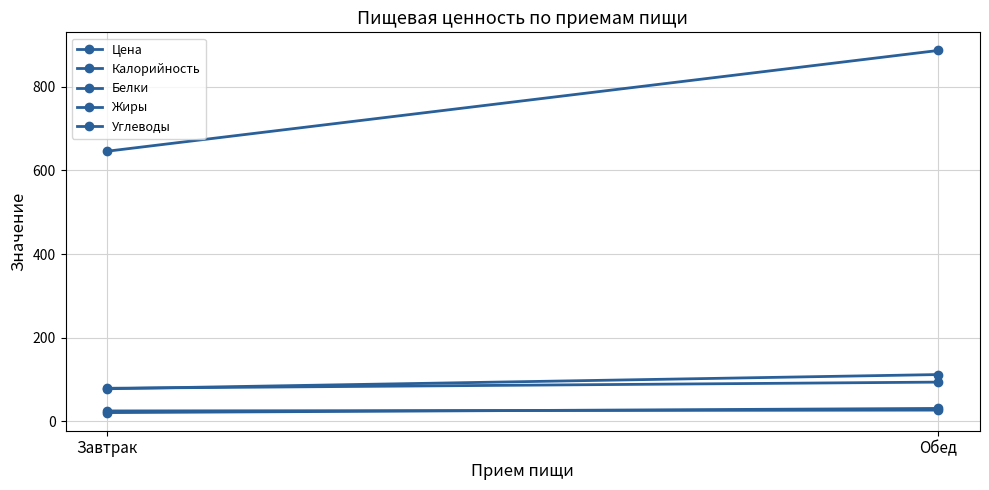

What value does the Жиры series have at Завтрак?

25.0